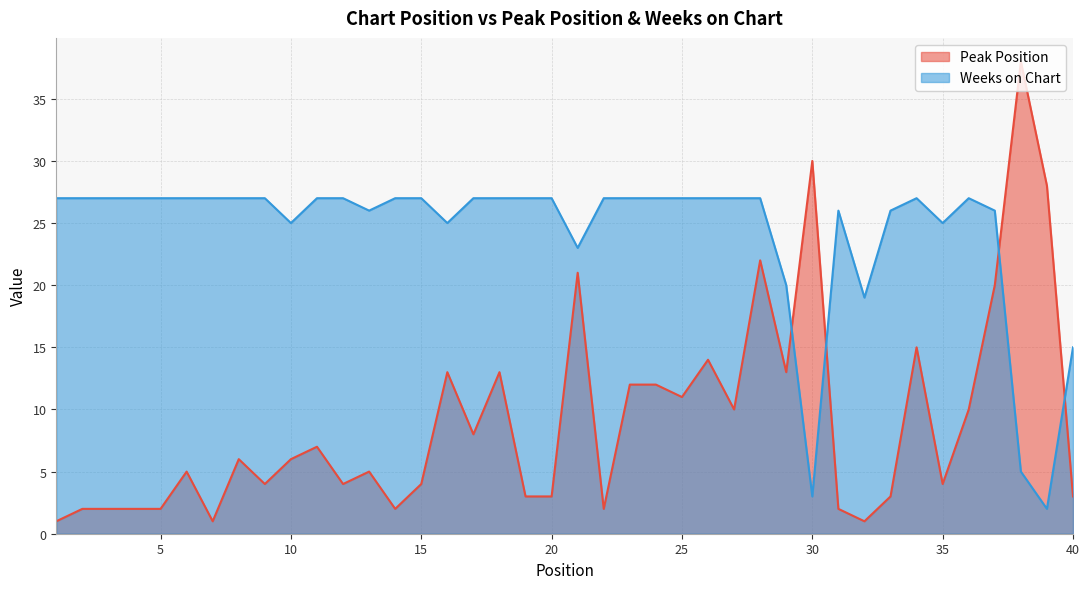

Where is the first local maximum for Peak Position?

6